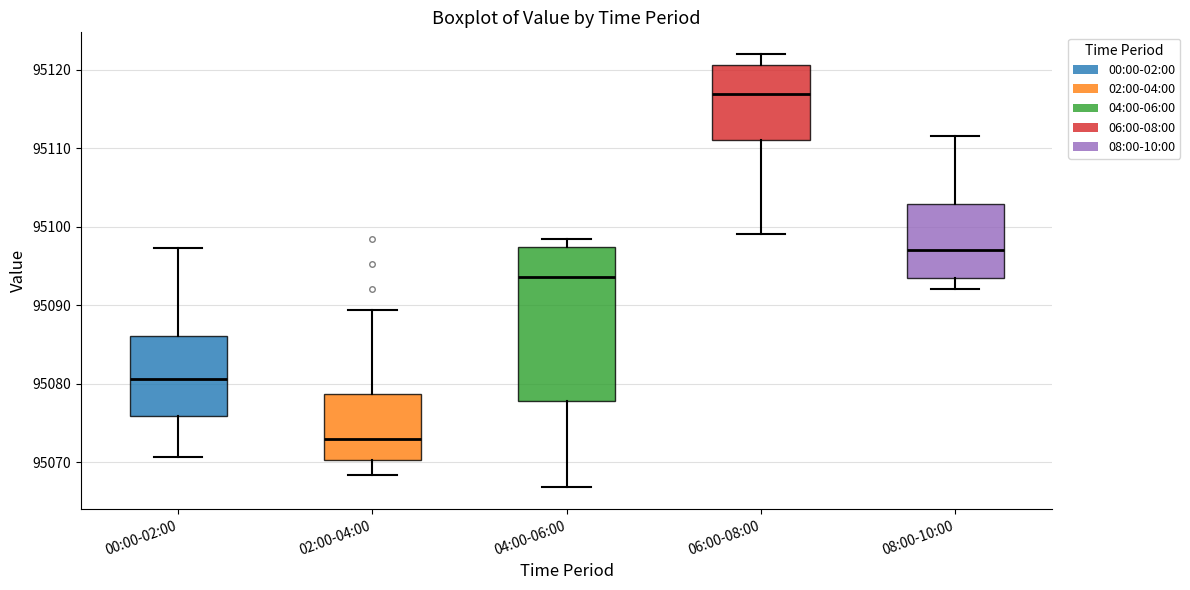

Which box has the lowest median line?

02:00-04:00